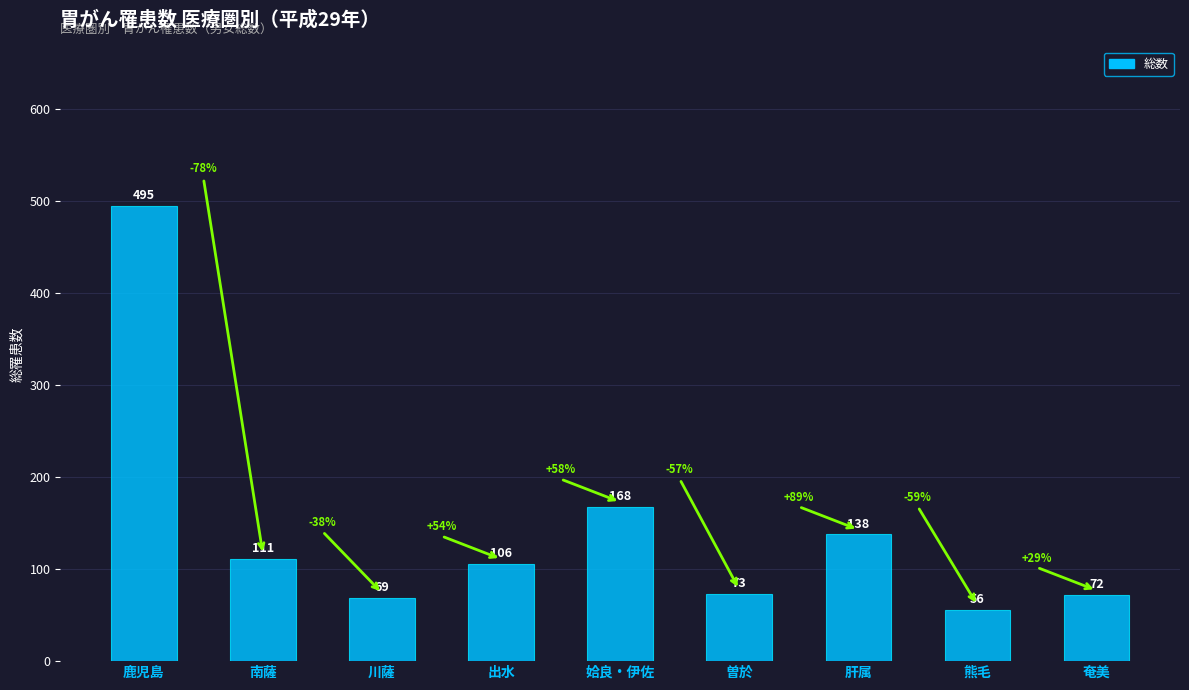

What is the minimum value shown in the chart?

56